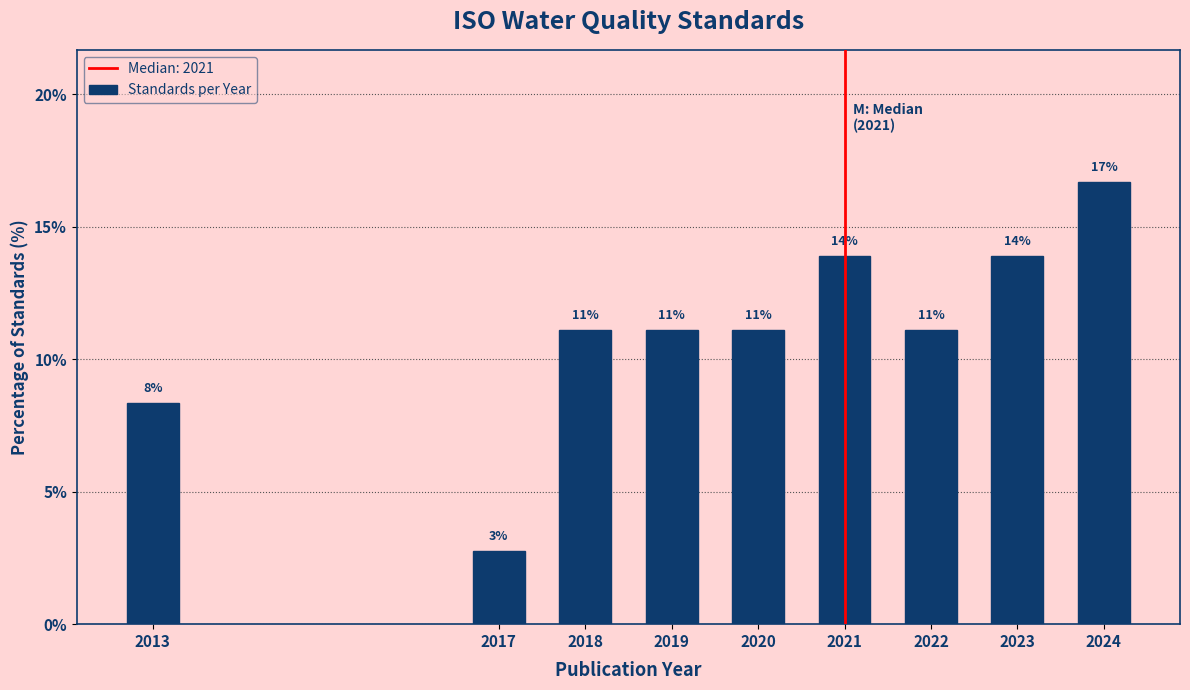

How many bars are there in total?

9